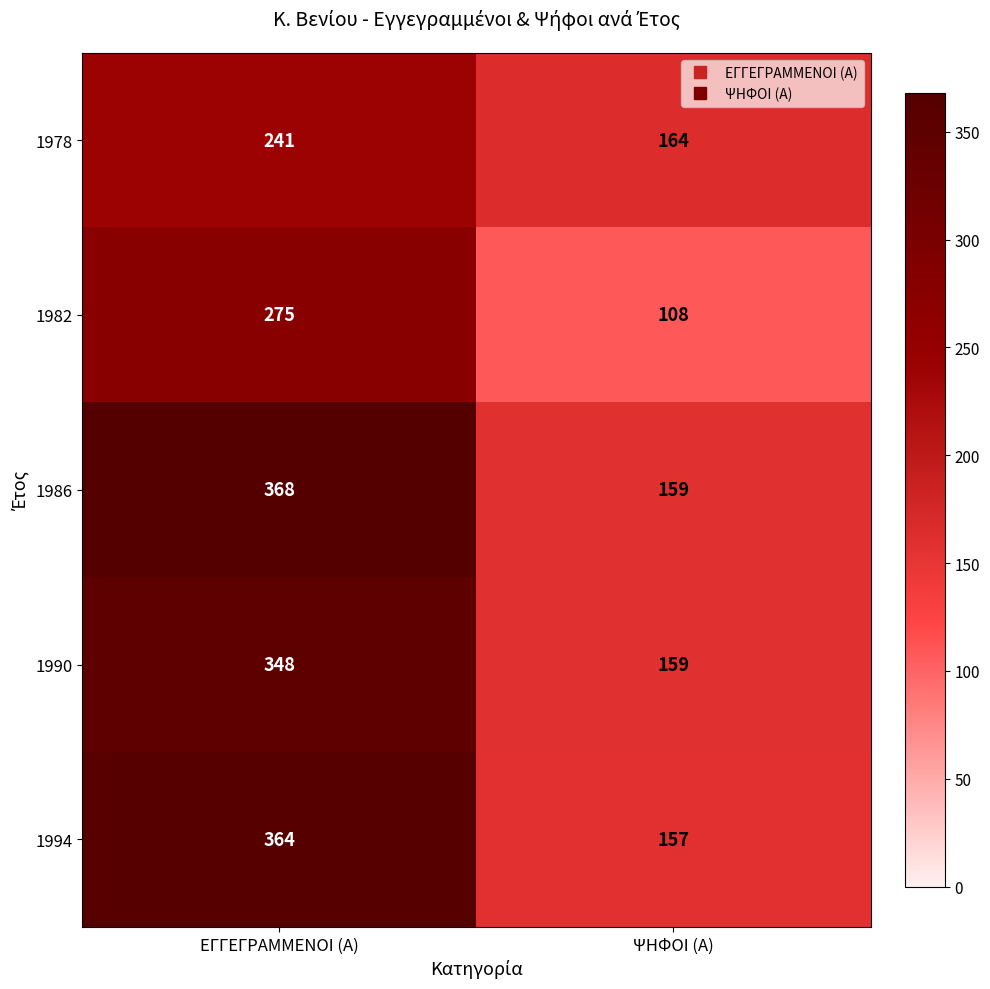

What is the difference between the 1982 values at ΨΗΦΟΙ (Α) and ΕΓΓΕΓΡΑΜΜΕΝΟΙ (Α)?

167